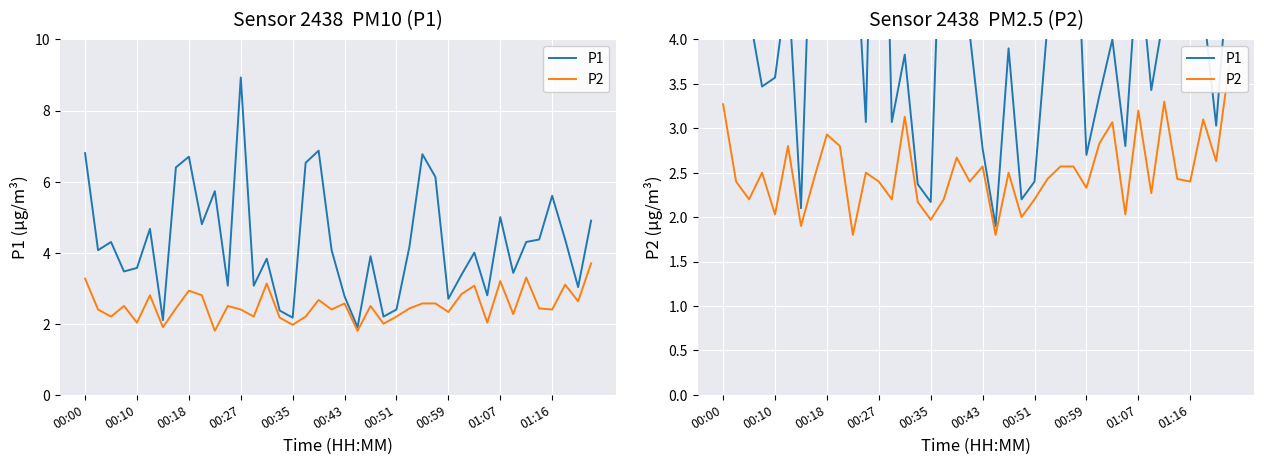

What is the minimum value shown in the chart?

1.8